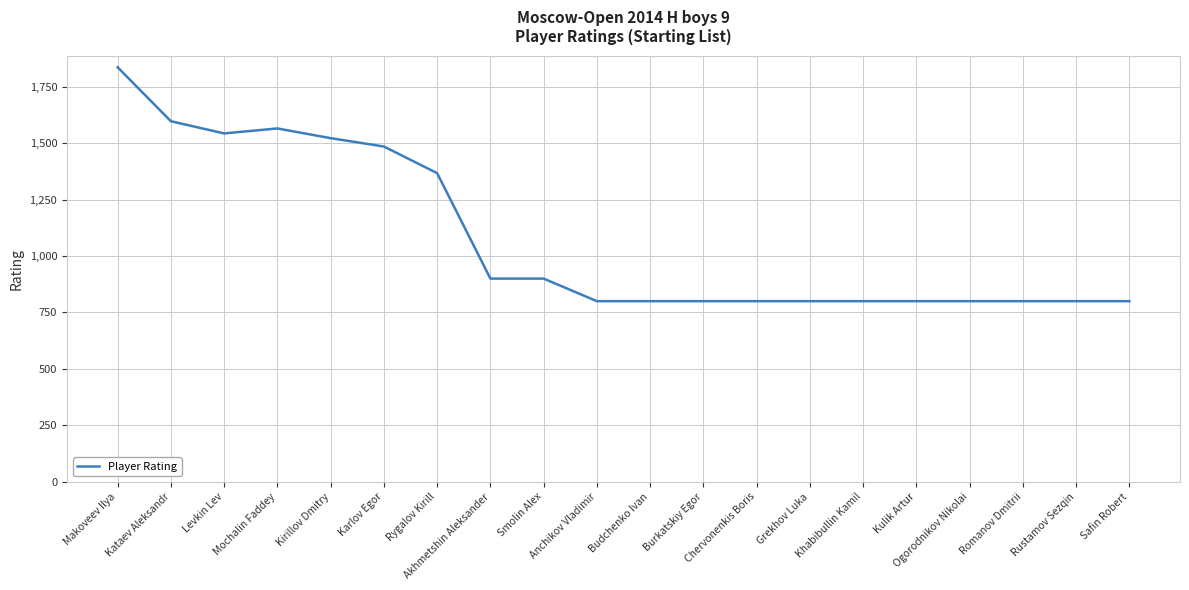

Reading right to left, transcribe all the data shown in this chart.

800	800	800	800	800	800	800	800	800	800	800	900	900	1367	1485	1522	1565	1543	1597	1836